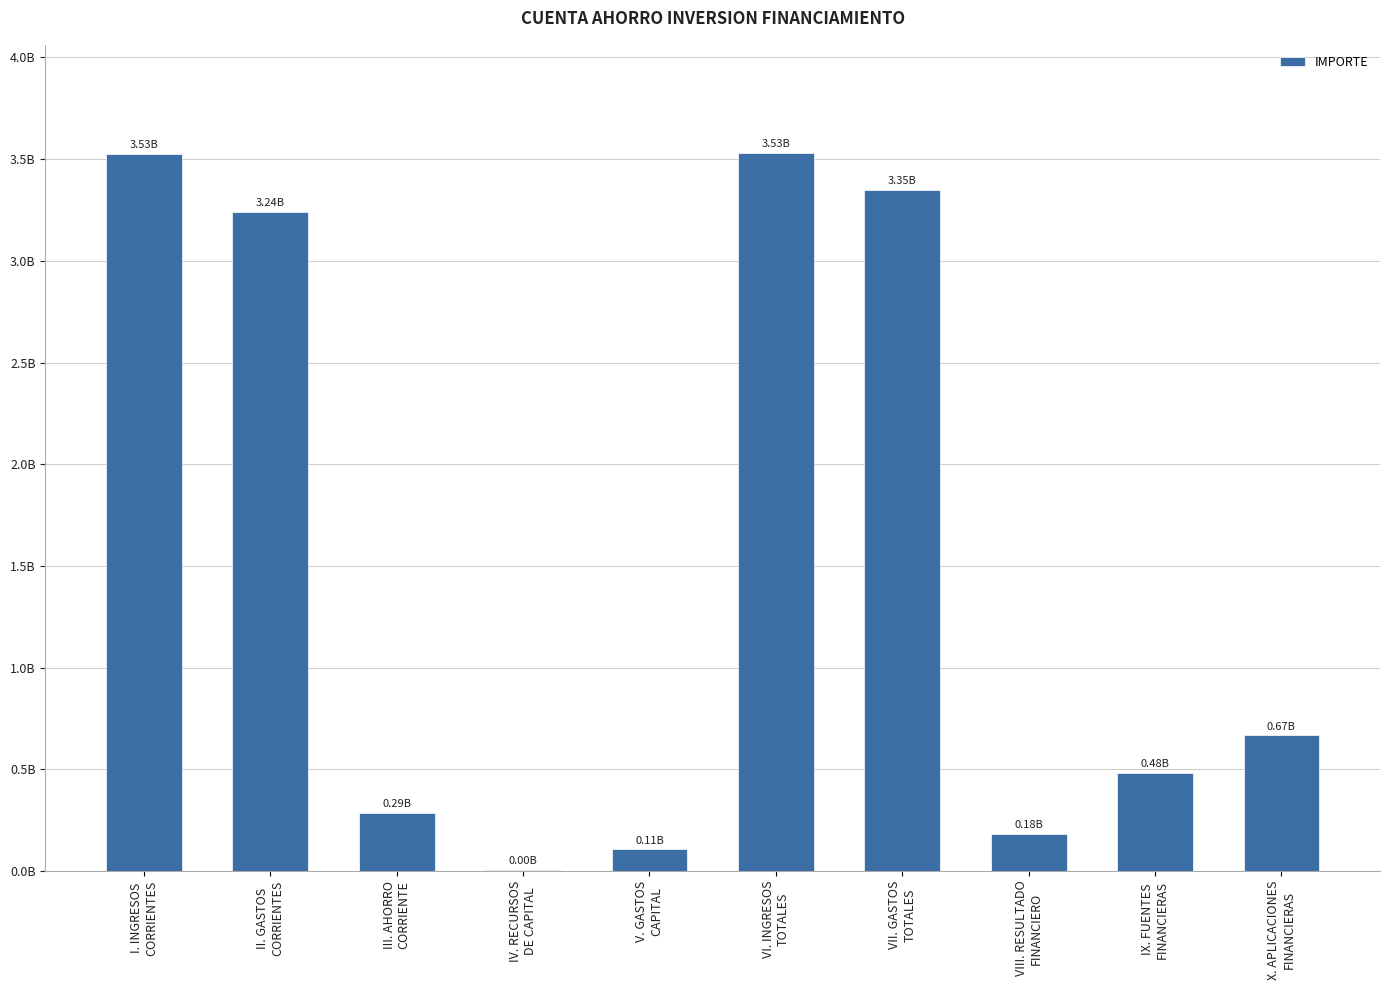

What is the sum of all values?

15381201848.1